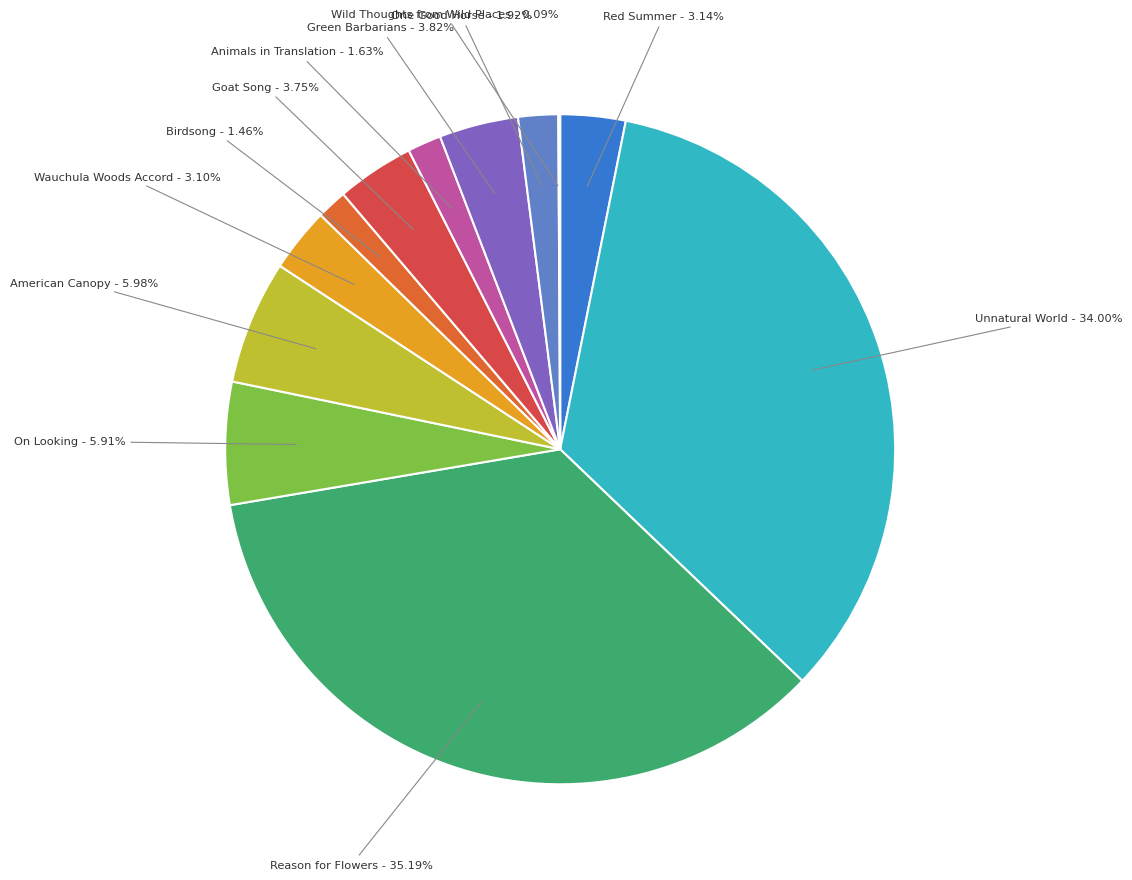

Is there any slice that represents more than half of the pie?

No